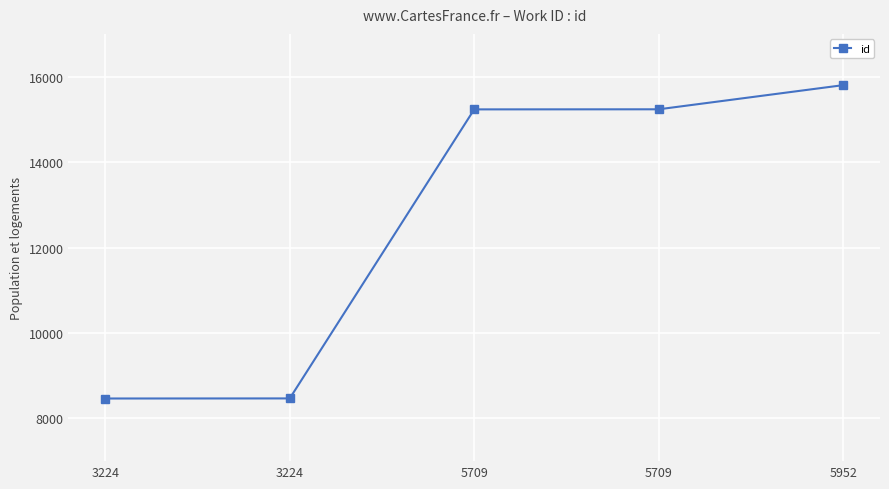

Is it true that the value at 3224 is 12251?

False